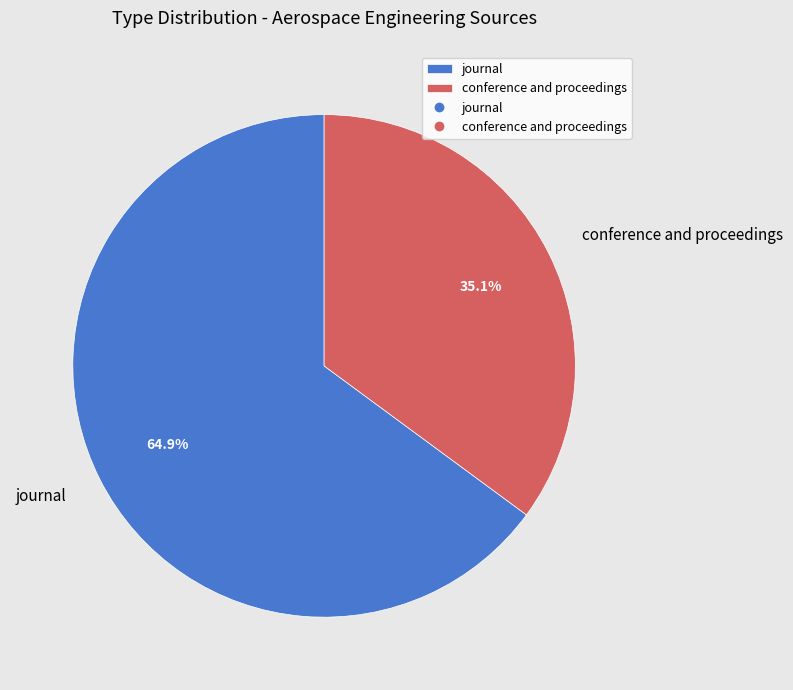

What percentage is NOT represented by journal?

35.1%